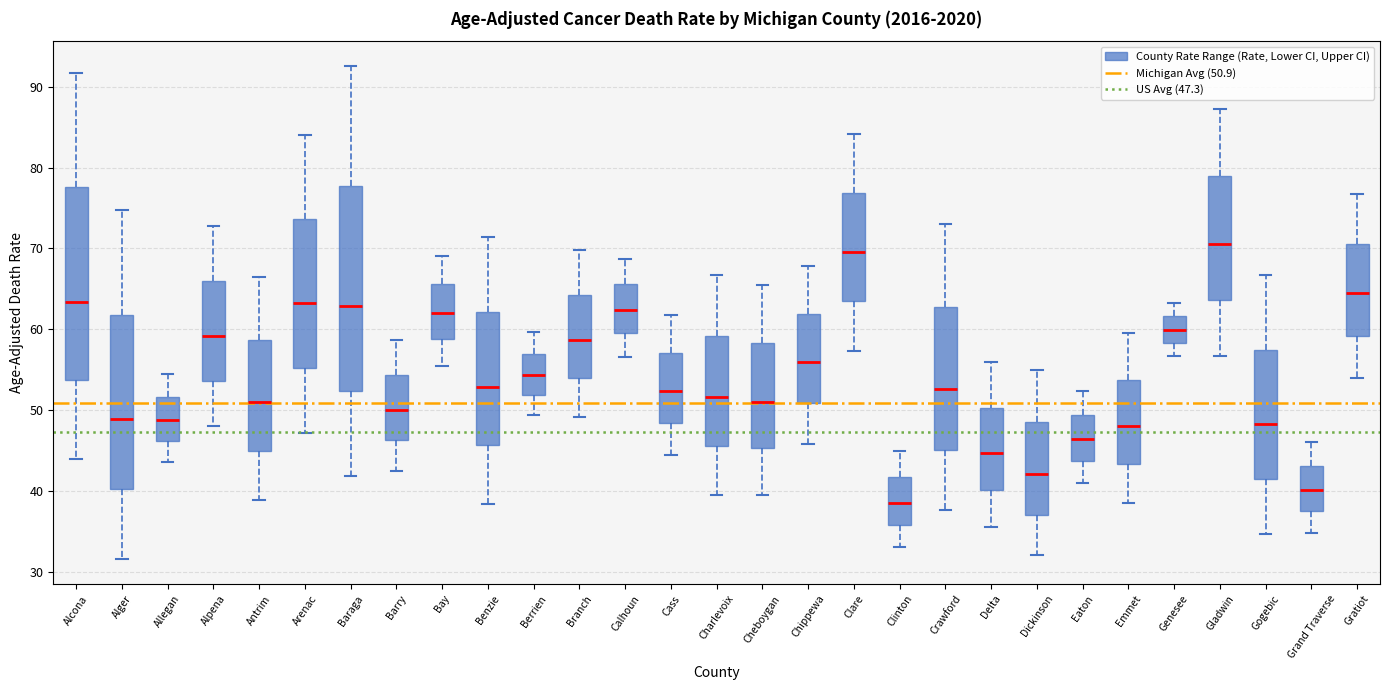

Reading left to right, read every box against the y-axis: the position of its median line, the range the box covers, and the ends of its whiskers. The values are not printed on the chart, so give them approximately, as read against the axis.

Alcona: median 63, box 54 to 78, whiskers 44 to 92
Alger: median 49, box 40 to 62, whiskers 32 to 75
Allegan: median 49, box 46 to 52, whiskers 44 to 55
Alpena: median 59, box 54 to 66, whiskers 48 to 73
Antrim: median 51, box 45 to 59, whiskers 39 to 66
Arenac: median 63, box 55 to 74, whiskers 47 to 84
Baraga: median 63, box 52 to 78, whiskers 42 to 93
Barry: median 50, box 46 to 54, whiskers 43 to 59
Bay: median 62, box 59 to 66, whiskers 56 to 69
Benzie: median 53, box 46 to 62, whiskers 38 to 71
Berrien: median 54, box 52 to 57, whiskers 49 to 60
Branch: median 59, box 54 to 64, whiskers 49 to 70
Calhoun: median 62, box 60 to 66, whiskers 57 to 69
Cass: median 52, box 48 to 57, whiskers 44 to 62
Charlevoix: median 52, box 46 to 59, whiskers 40 to 67
Cheboygan: median 51, box 45 to 58, whiskers 40 to 66
Chippewa: median 56, box 51 to 62, whiskers 46 to 68
Clare: median 70, box 63 to 77, whiskers 57 to 84
Clinton: median 39, box 36 to 42, whiskers 33 to 45
Crawford: median 53, box 45 to 63, whiskers 38 to 73
Delta: median 45, box 40 to 50, whiskers 36 to 56
Dickinson: median 42, box 37 to 49, whiskers 32 to 55
Eaton: median 46, box 44 to 49, whiskers 41 to 52
Emmet: median 48, box 43 to 54, whiskers 39 to 60
Genesee: median 60, box 58 to 62, whiskers 57 to 63
Gladwin: median 71, box 64 to 79, whiskers 57 to 87
Gogebic: median 48, box 41 to 57, whiskers 35 to 67
Grand Traverse: median 40, box 37 to 43, whiskers 35 to 46
Gratiot: median 65, box 59 to 71, whiskers 54 to 77